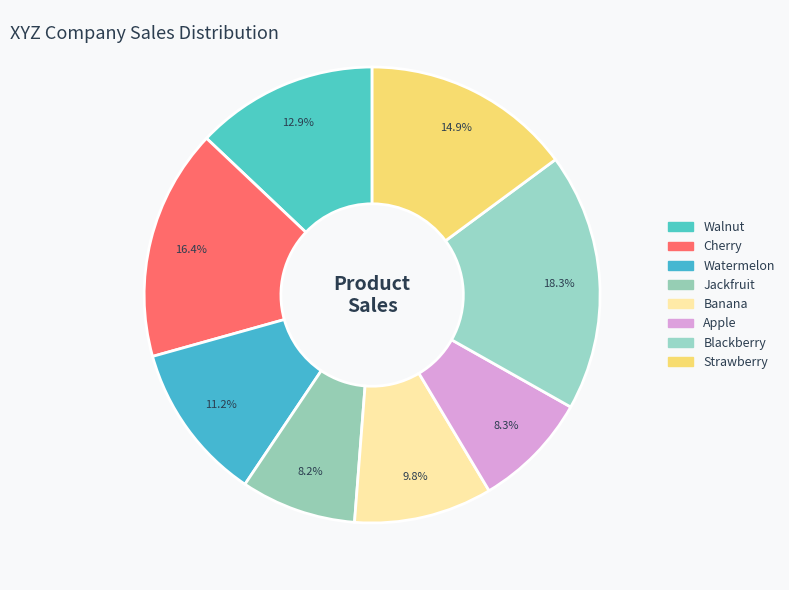

What is the total percentage of Watermelon and Apple?

19.5%